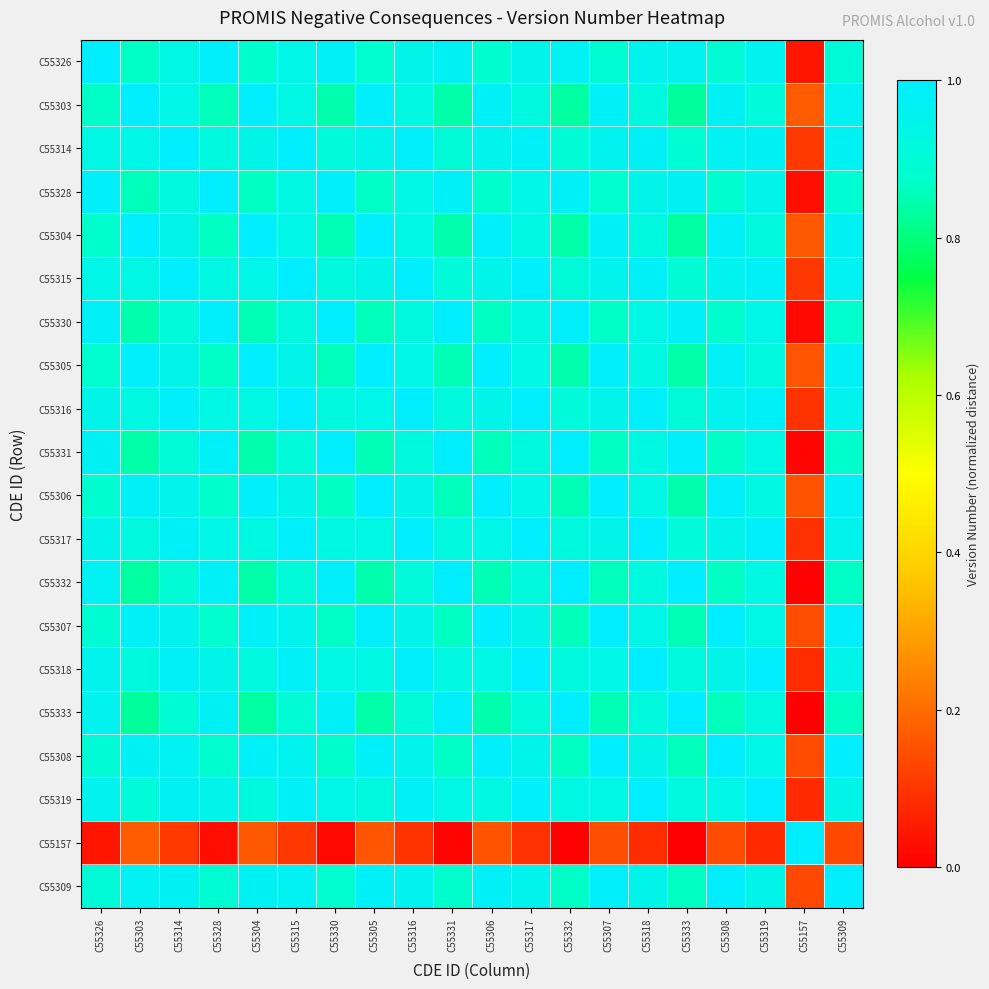

Rank the series by their maximum value, from highest to lowest.

C55326, C55303, C55314, C55328, C55304, C55315, C55330, C55305, C55316, C55331, C55306, C55317, C55332, C55307, C55318, C55333, C55308, C55319, C55157, C55309